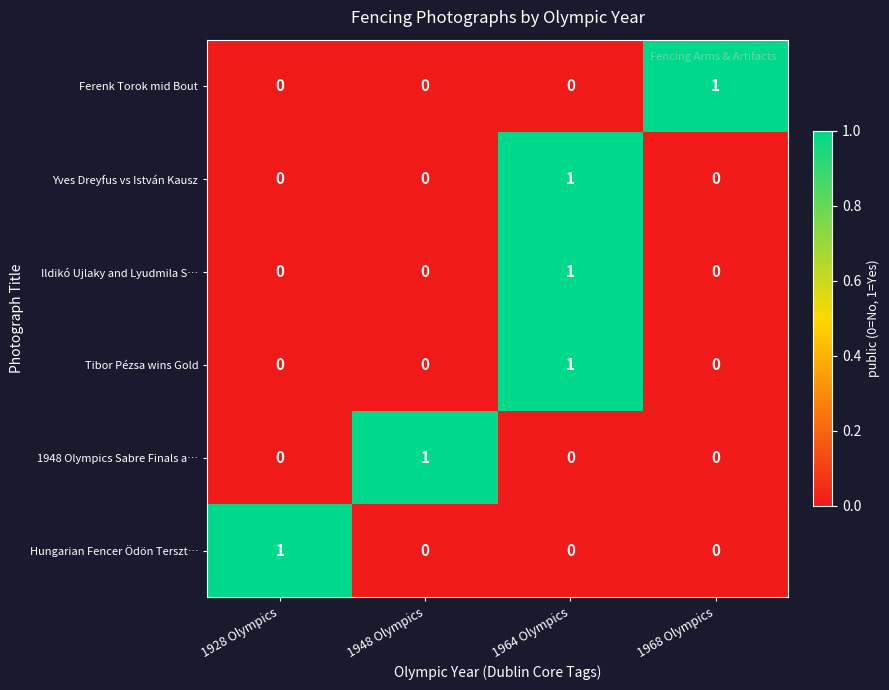

How many Ferenk Torok mid Bout values are between 0 and 1?

4